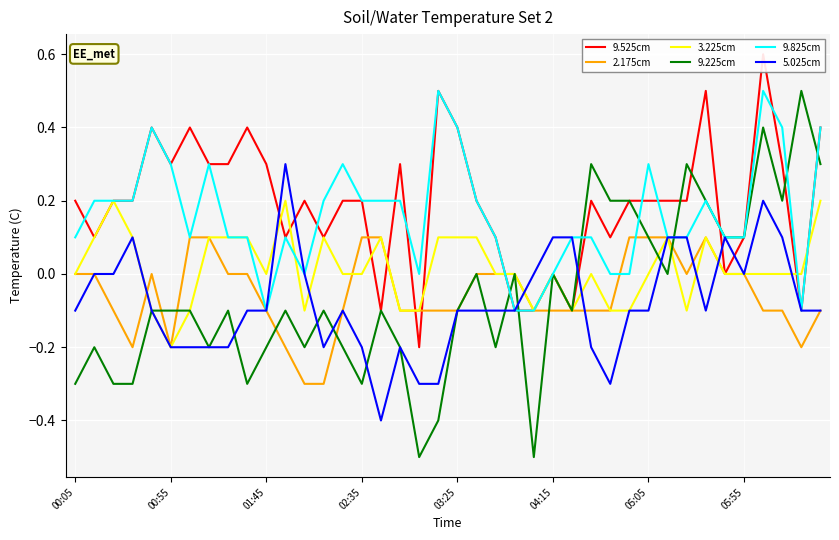

At how many categories does at least one series exceed 0?

37